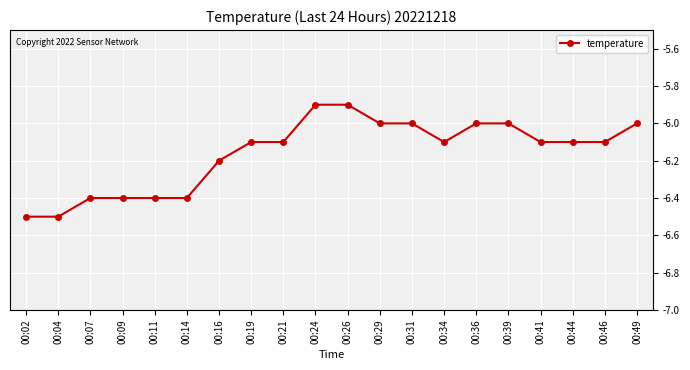

Reading left to right, extract all data points from this chart.

-6.5	-6.5	-6.4	-6.4	-6.4	-6.4	-6.2	-6.1	-6.1	-5.9	-5.9	-6.0	-6.0	-6.1	-6.0	-6.0	-6.1	-6.1	-6.1	-6.0